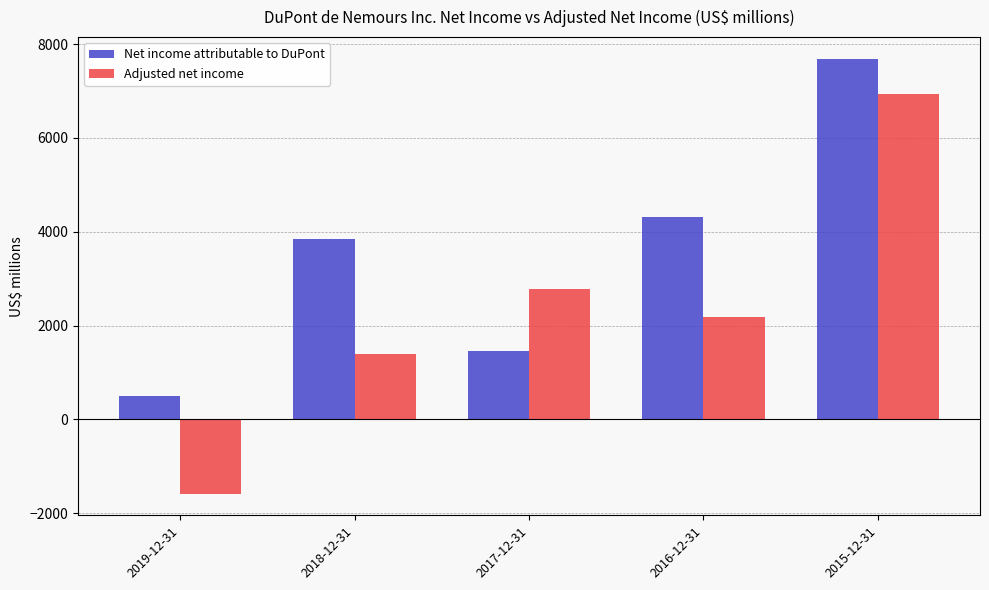

The Net income attributable to DuPont series shows 1624 at 2016-12-31. True or false?

False